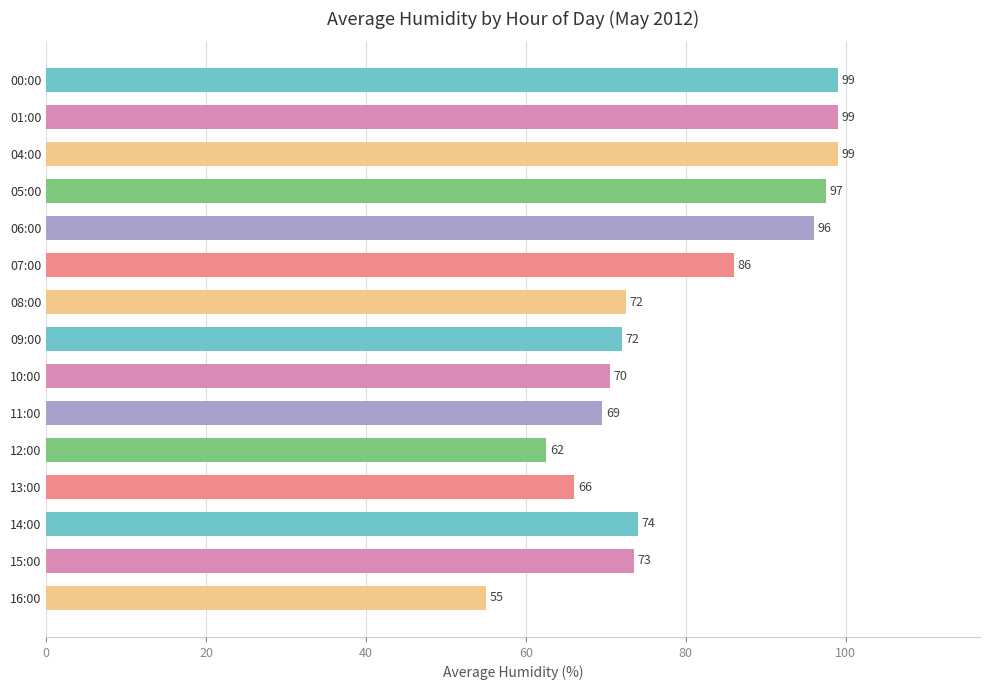

What is the greatest value displayed?

99.0